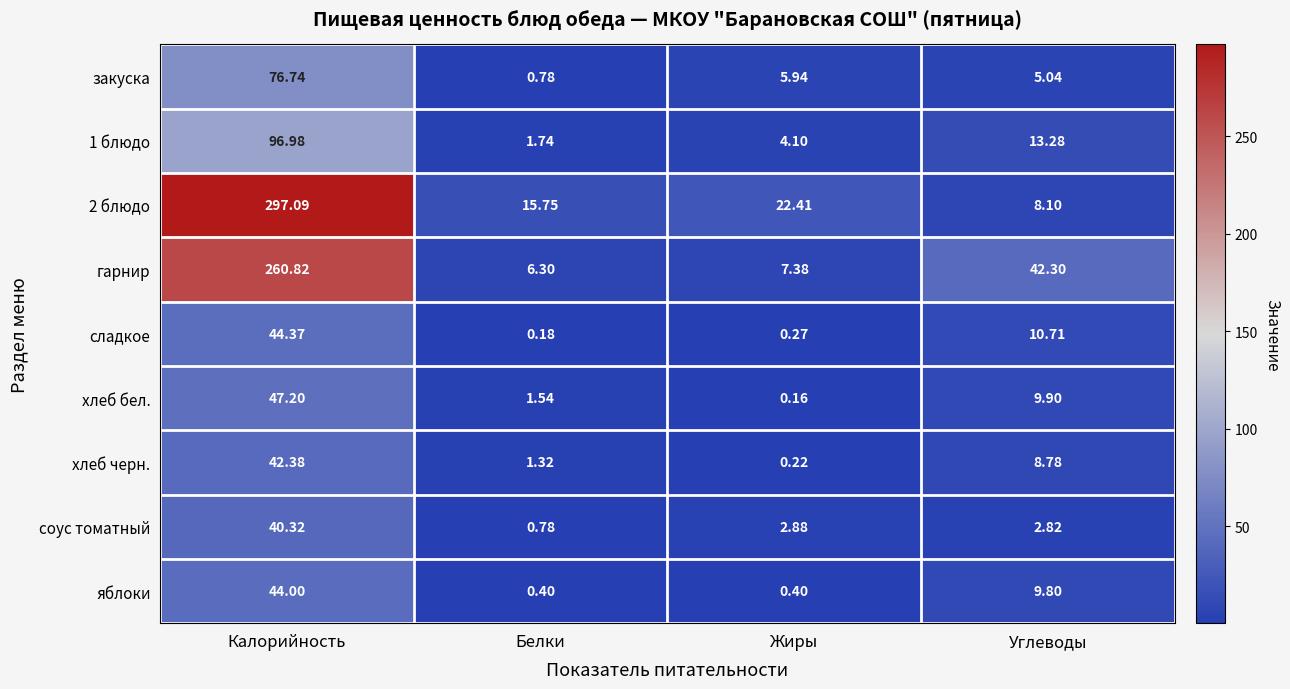

Count the number of categories in the chart.

4